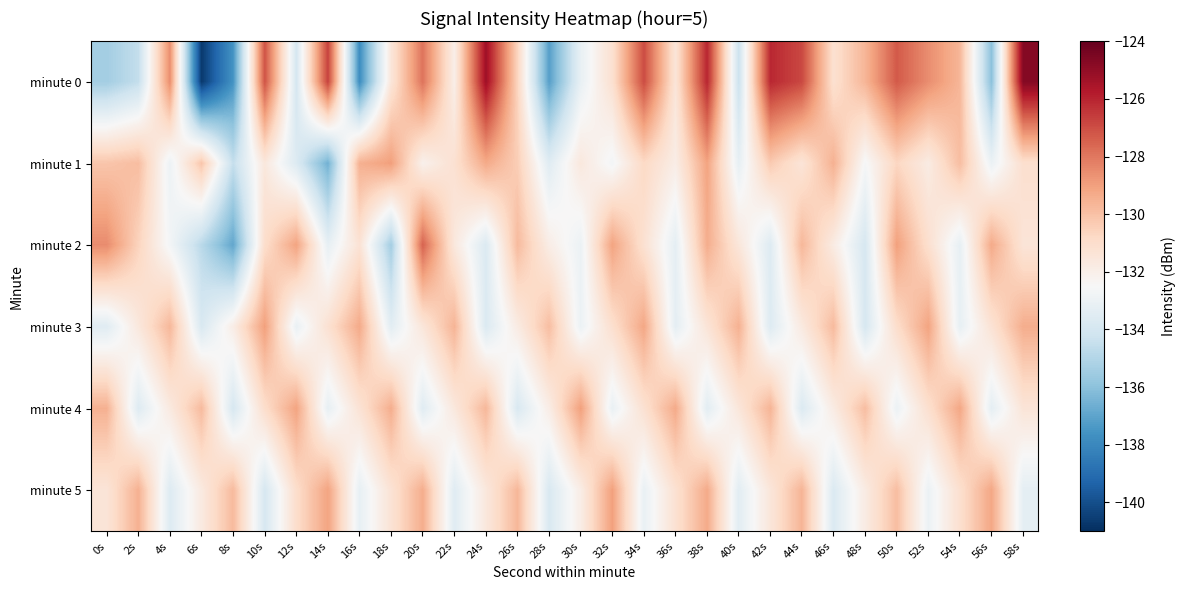

How many data points does each series have?

30